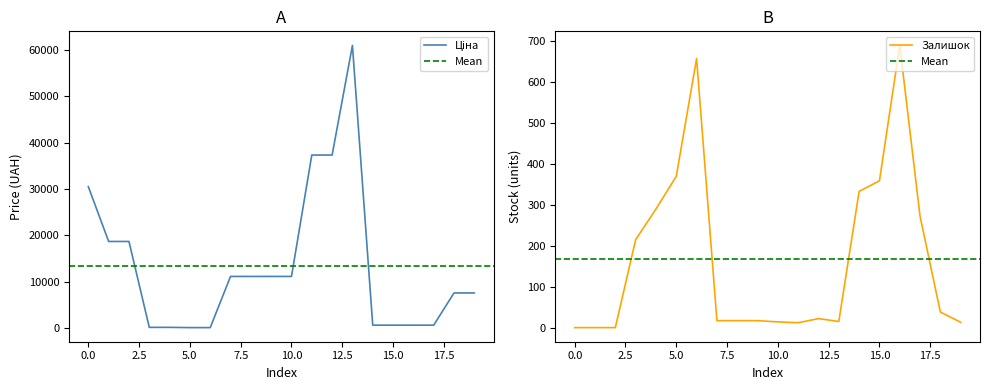

At how many categories does at least one series exceed 3669?

12